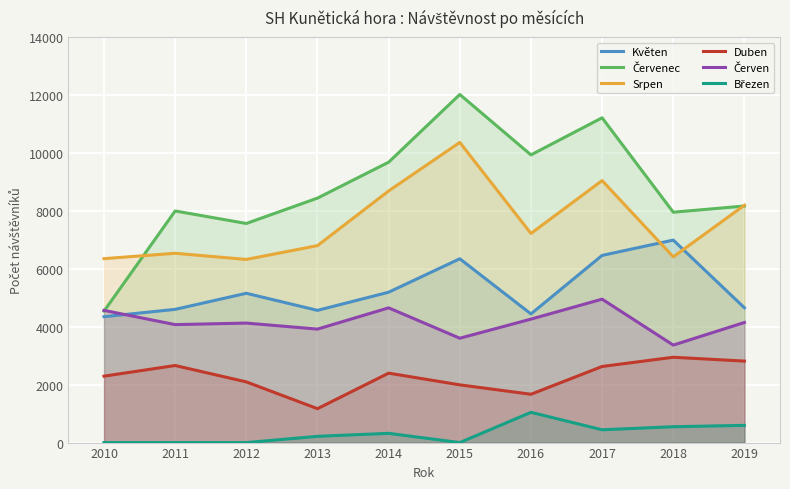

In Březen, how many points are higher than both neighbors (excluding endpoints)?

2